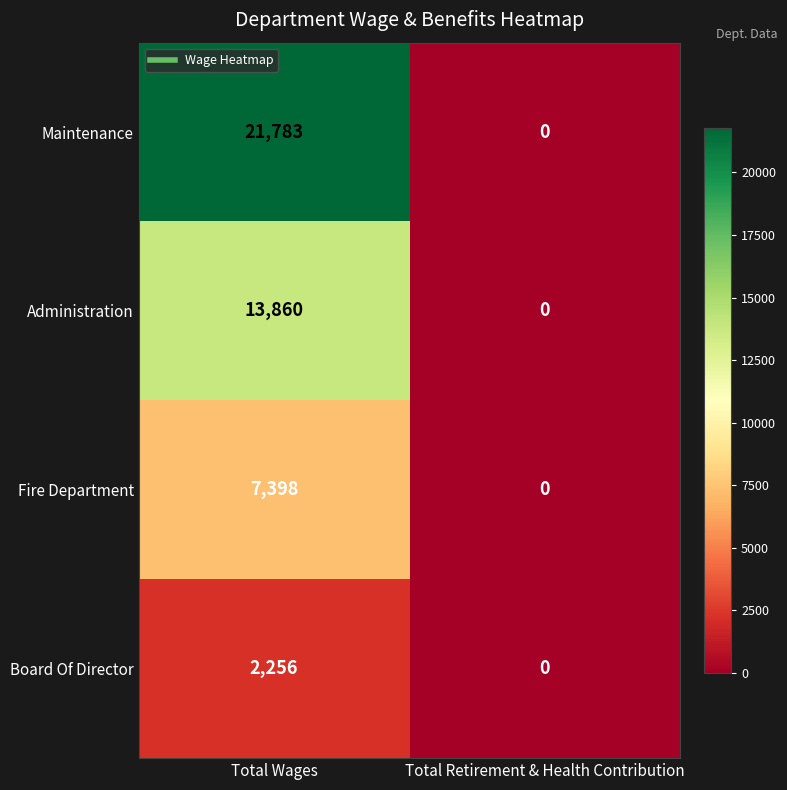

Which series has the largest total across all categories?

Maintenance